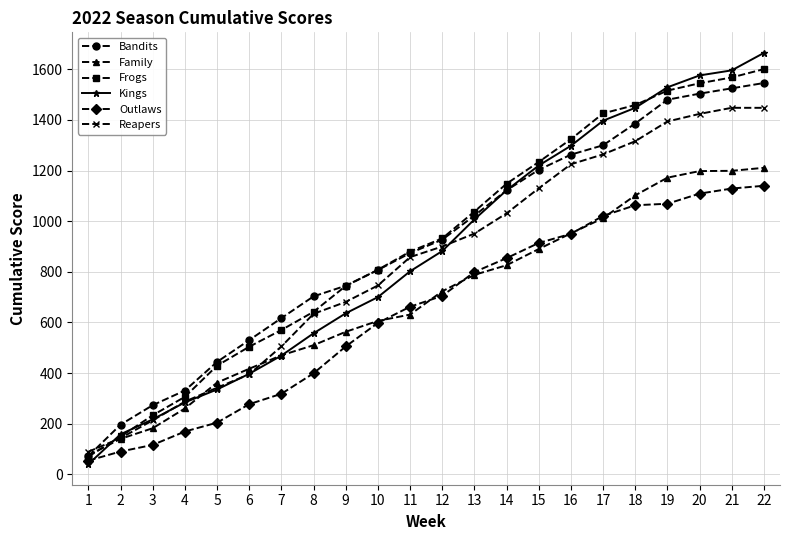

What is the difference between the Frogs values at 3 and 19?

1283